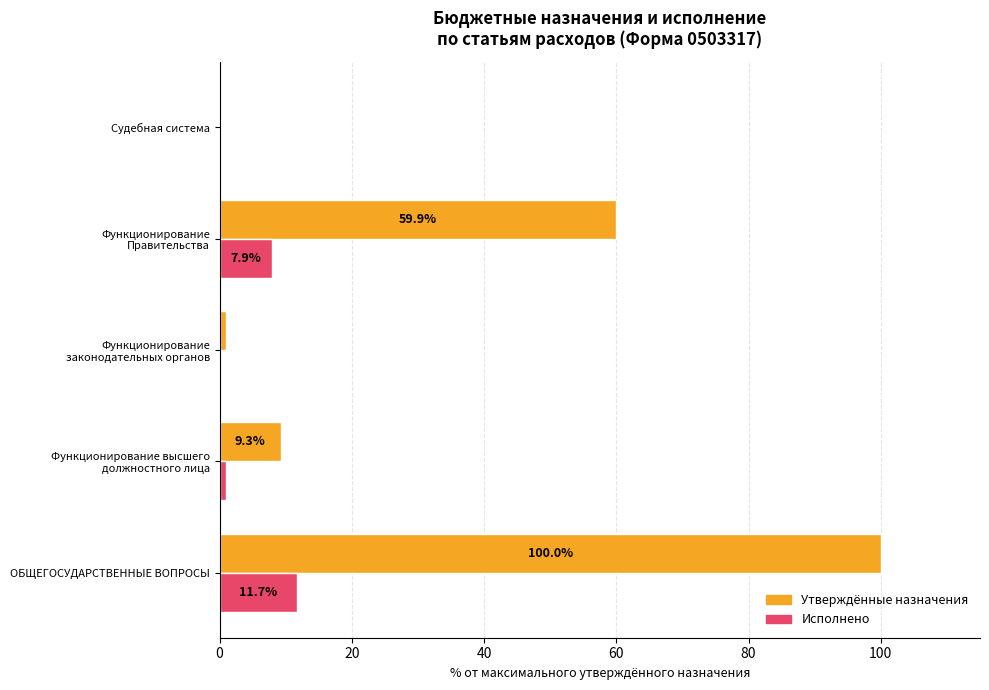

Which label corresponds to the largest value in the chart?

ОБЩЕГОСУДАРСТВЕННЫЕ ВОПРОСЫ